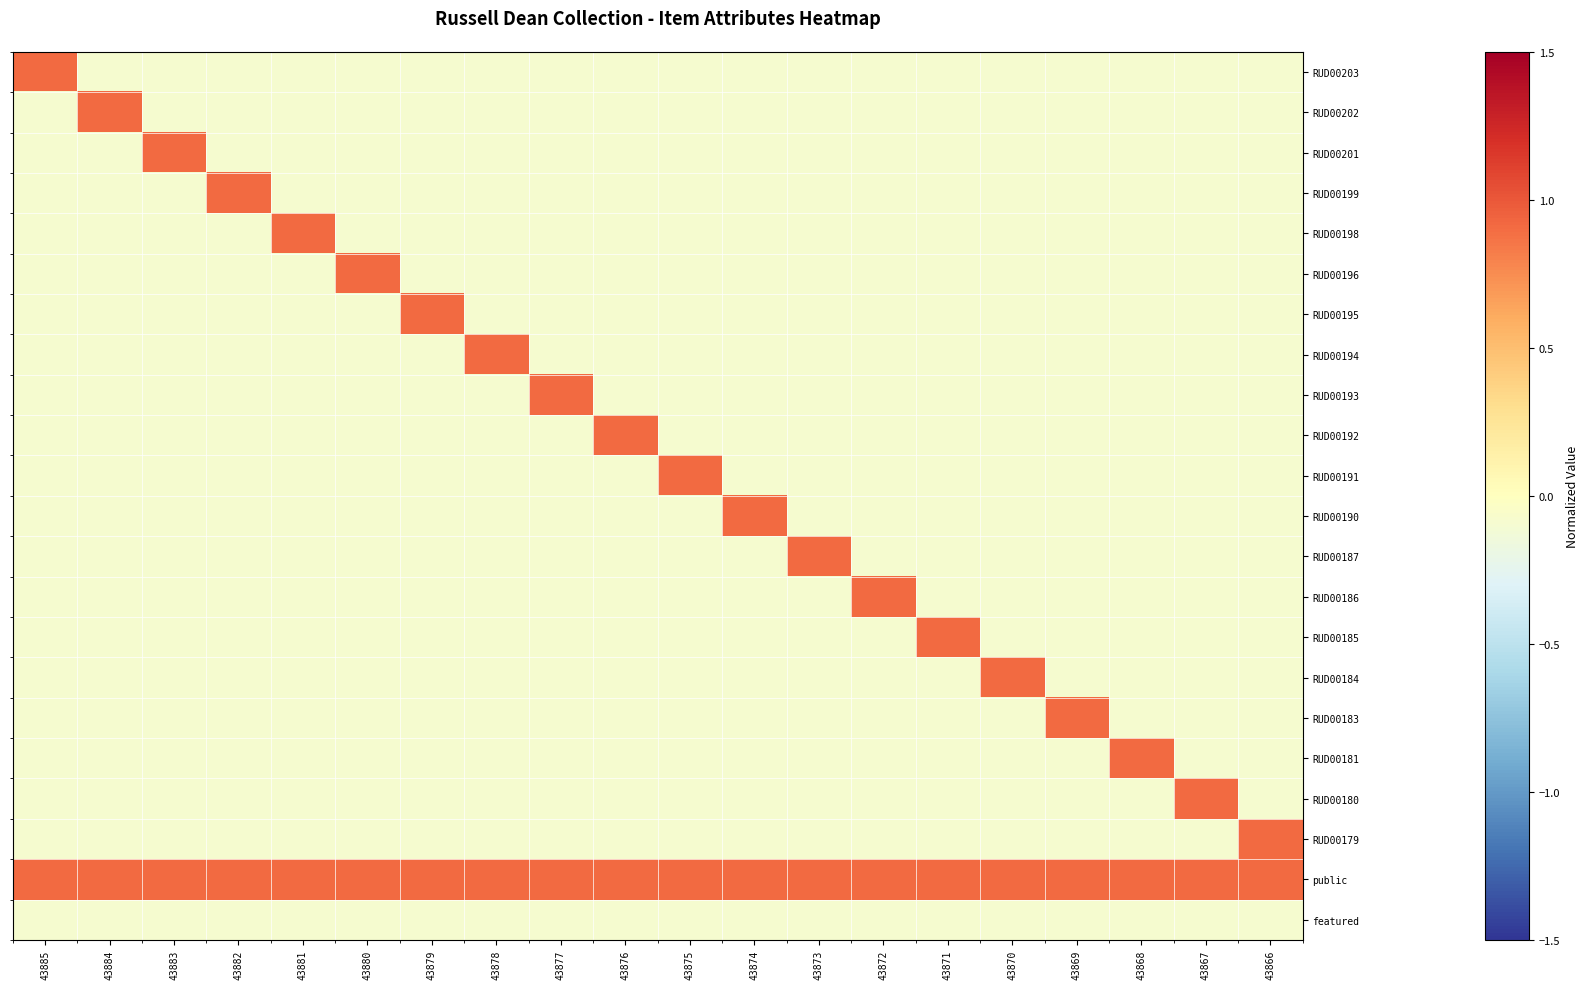

Which has a higher value, 43875 or 43876?

43875